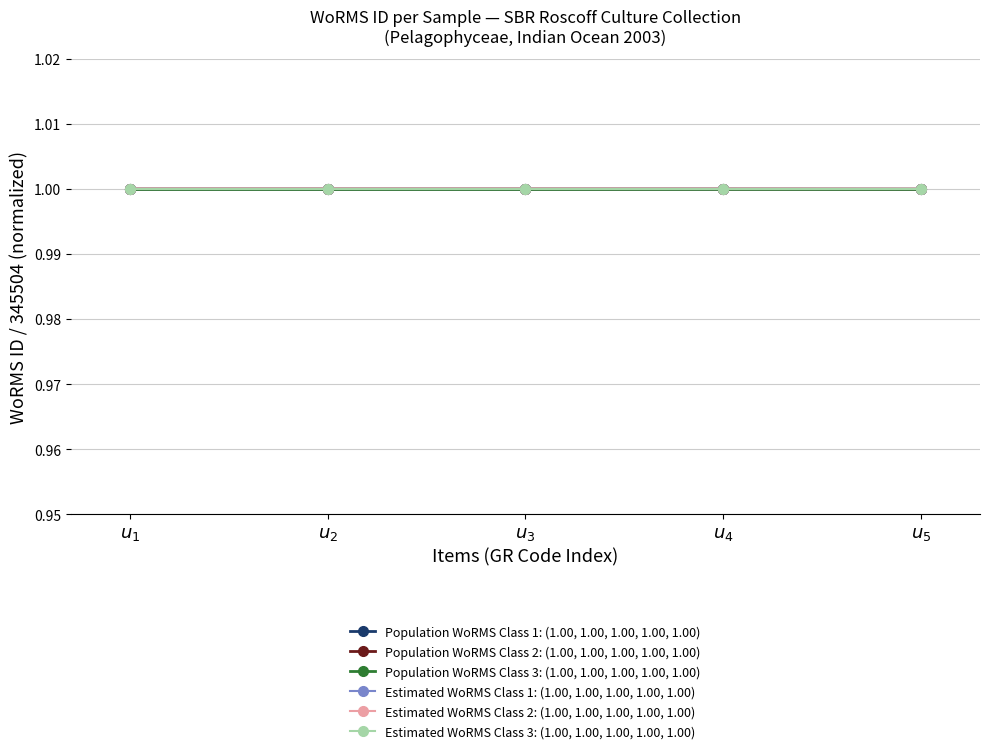

What is the maximum value for Population WoRMS Class 1: (1.00, 1.00, 1.00, 1.00, 1.00)?

1.0